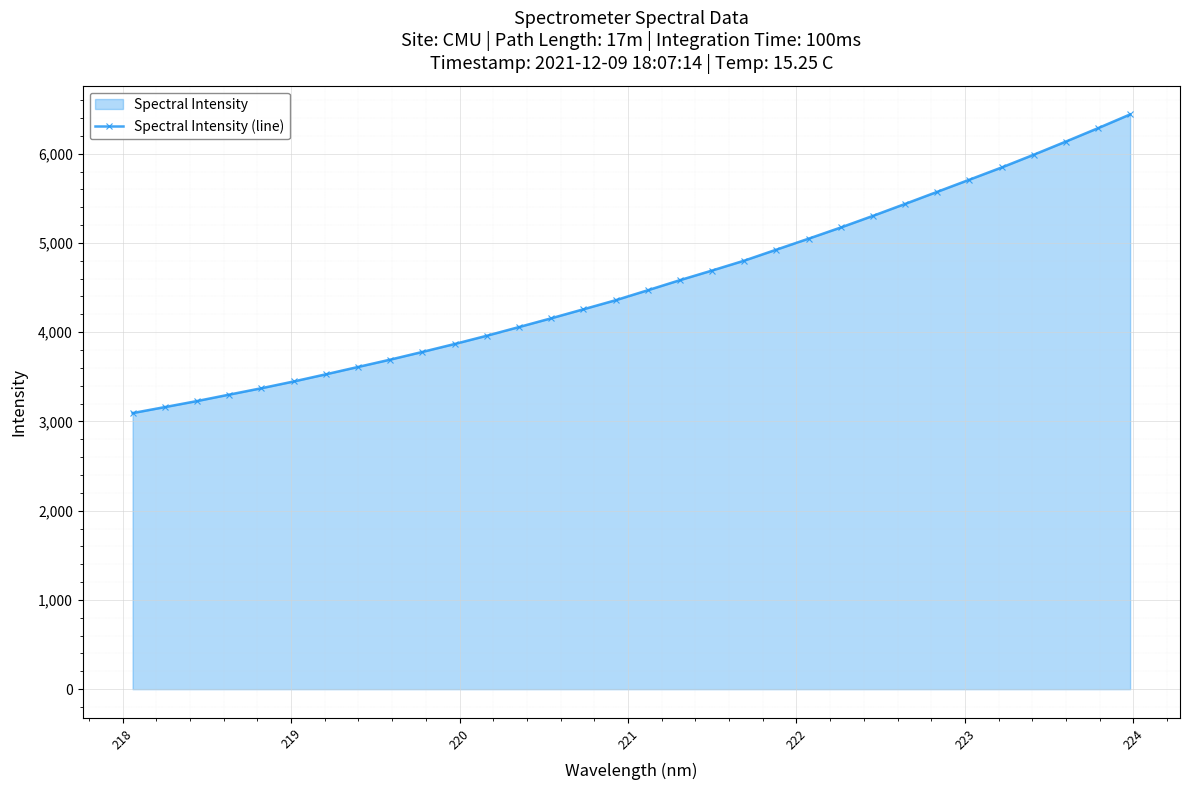

What is the smallest value displayed?

3093.3